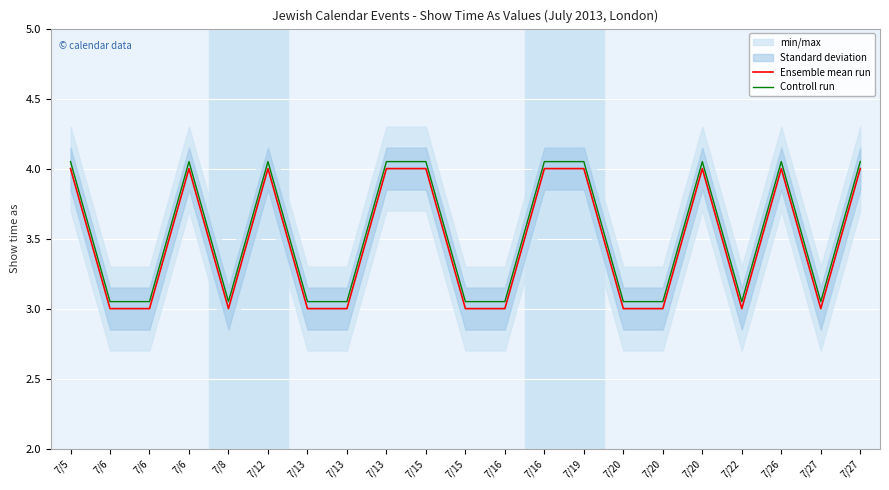

What is the total value across all series at 7/20?

6.0